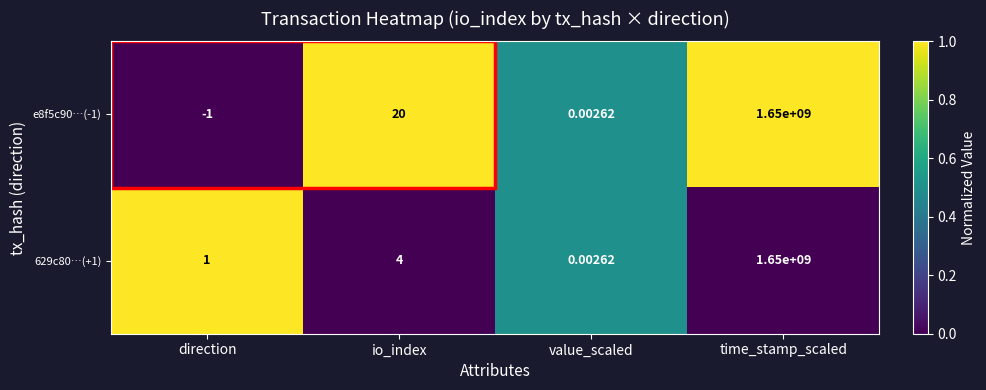

At which label is e8f5c90…(-1) closest to 824999999?

io_index